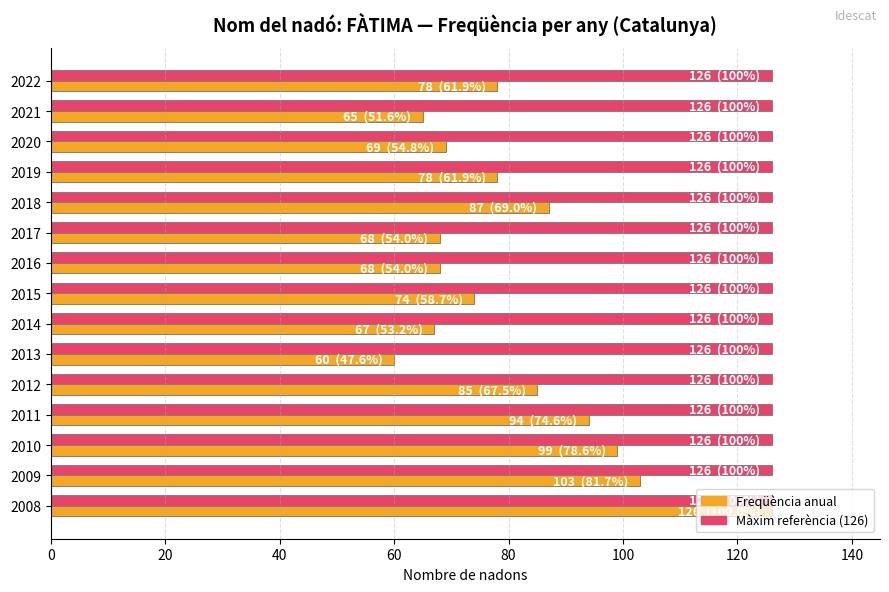

What is the difference between the highest and lowest values at 2010?

27